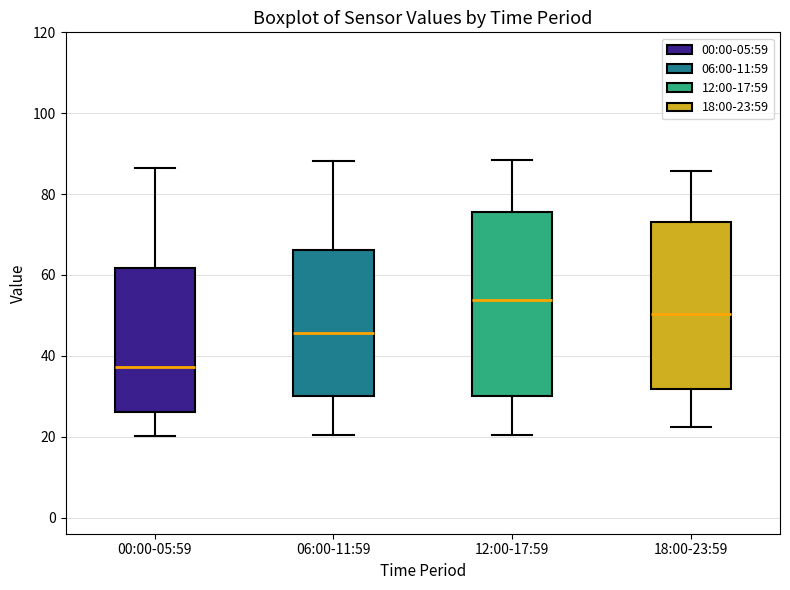

Reading left to right, read every box against the y-axis: the position of its median line, the range the box covers, and the ends of its whiskers. The values are not printed on the chart, so give them approximately, as read against the axis.

00:00-05:59: median 38, box 26 to 62, whiskers 20 to 86
06:00-11:59: median 46, box 30 to 66, whiskers 20 to 88
12:00-17:59: median 54, box 30 to 76, whiskers 20 to 88
18:00-23:59: median 50, box 32 to 74, whiskers 22 to 86